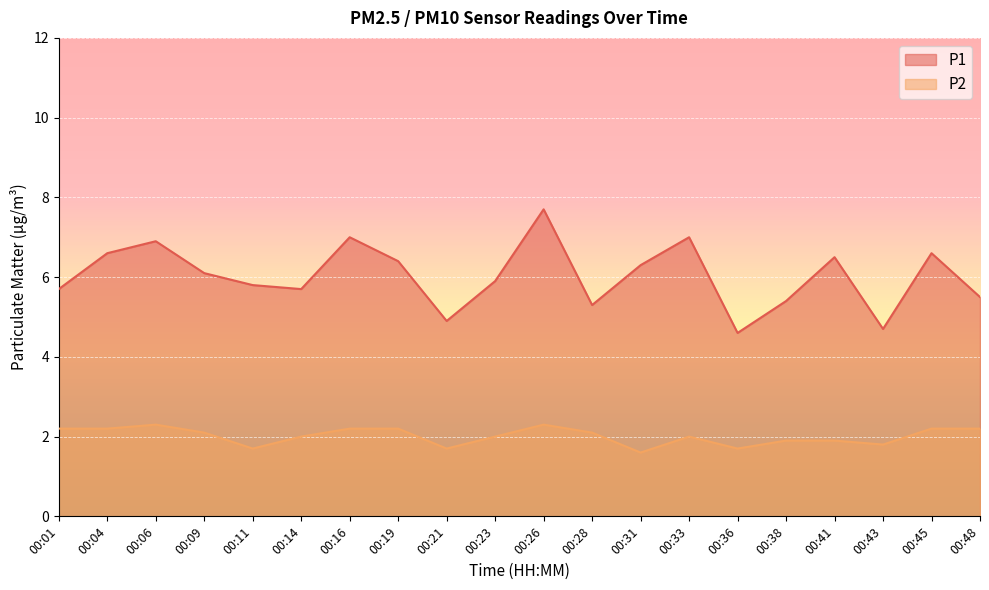

Which has a higher value, 00:11 or 00:21?

00:11